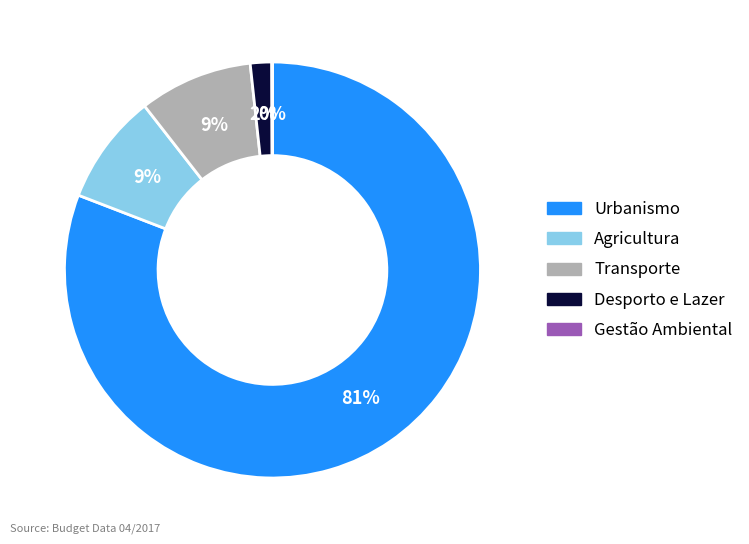

What percentage is the Agricultura slice, to the nearest percent?

9%